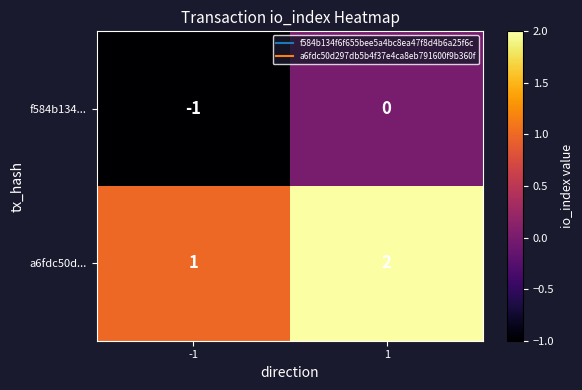

Reading left to right, list all the values displayed in this chart.

f584b134...: -1=-1	1=0
a6fdc50d...: -1=1	1=2